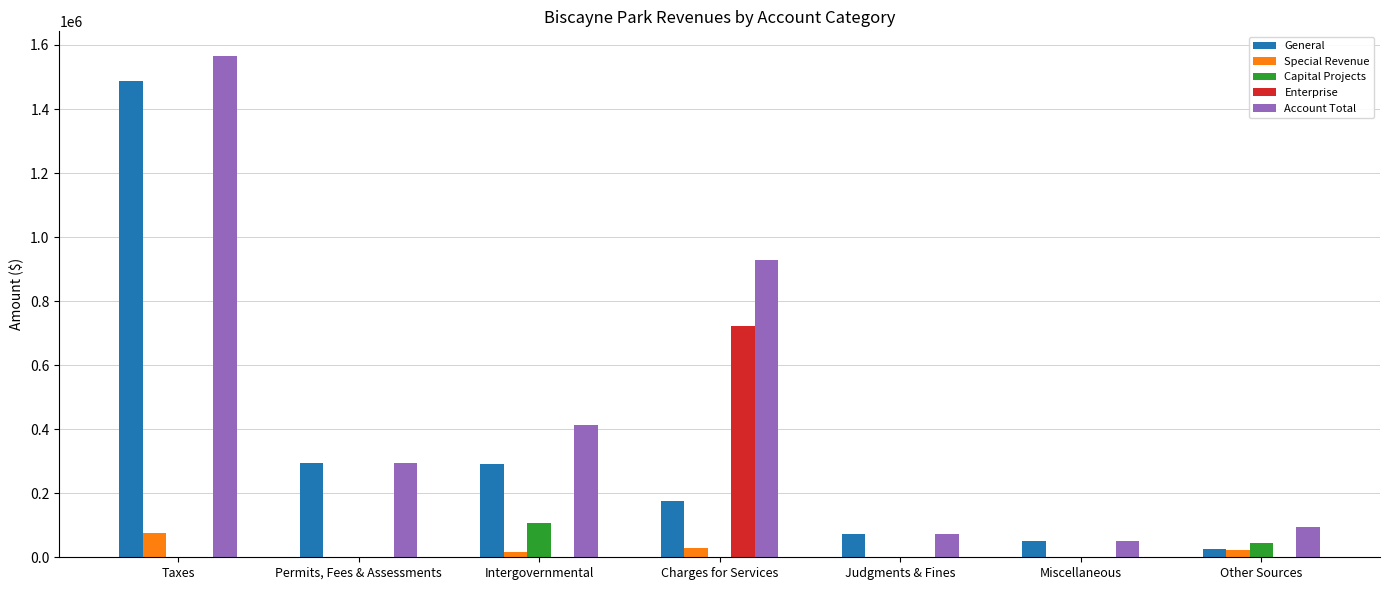

Is it true that Enterprise equals 0 at Intergovernmental?

True